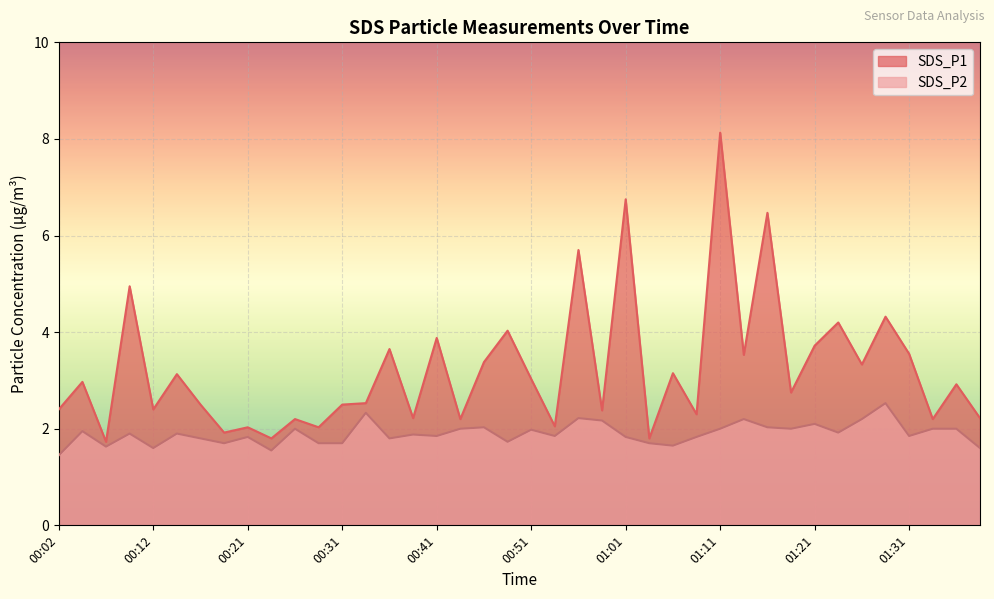

How many interior local valleys does the SDS_P2 series have?

12